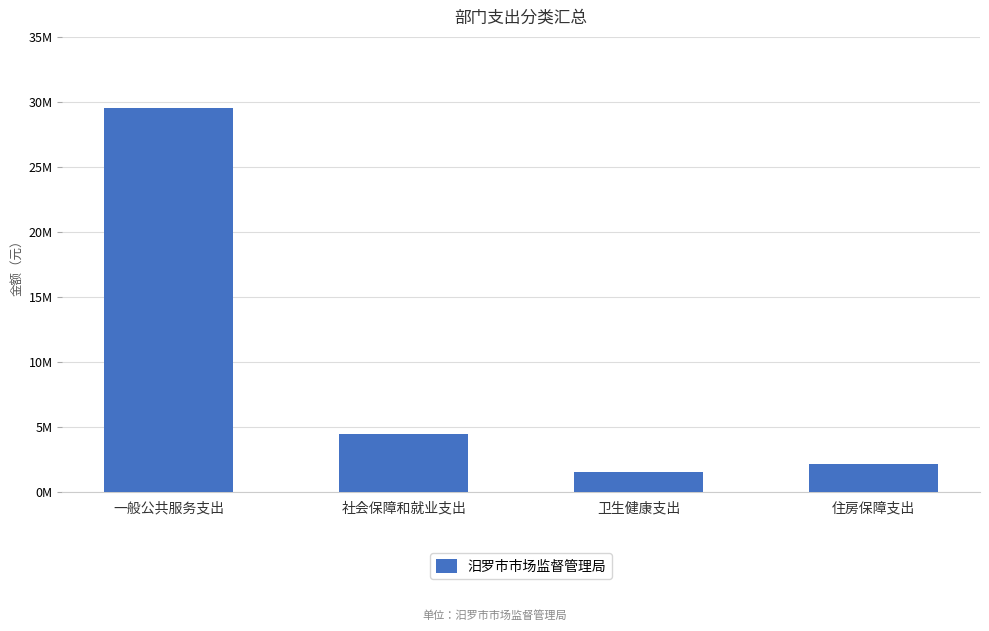

Are the bars horizontal?

No